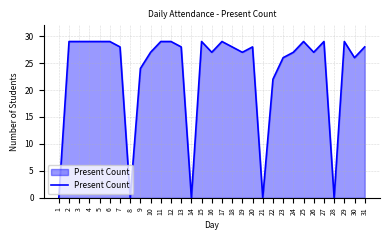

What is the sum of the values at 18 and 13?

56